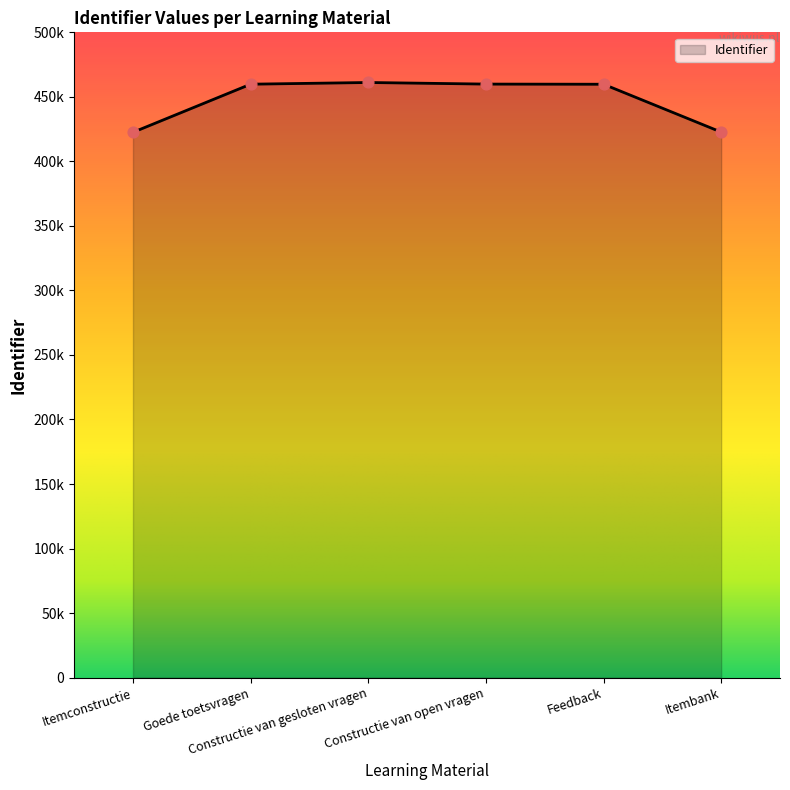

Approximately how many times larger is the value at Itemconstructie compared to Constructie van gesloten vragen?

0.9